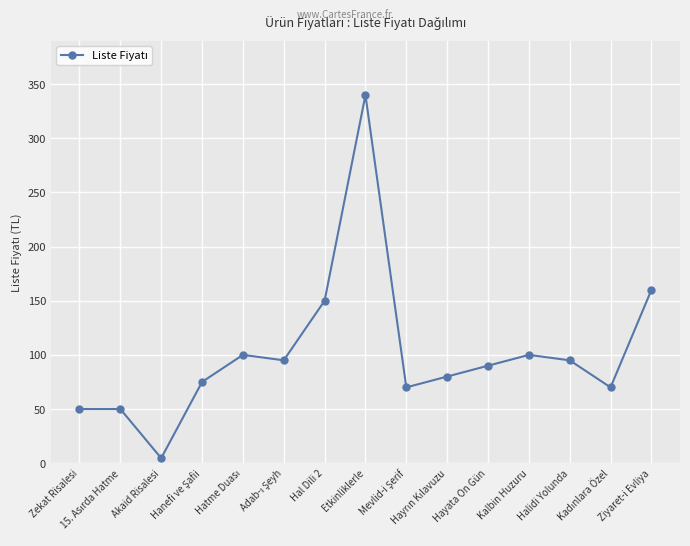

What is the greatest value displayed?

340.0